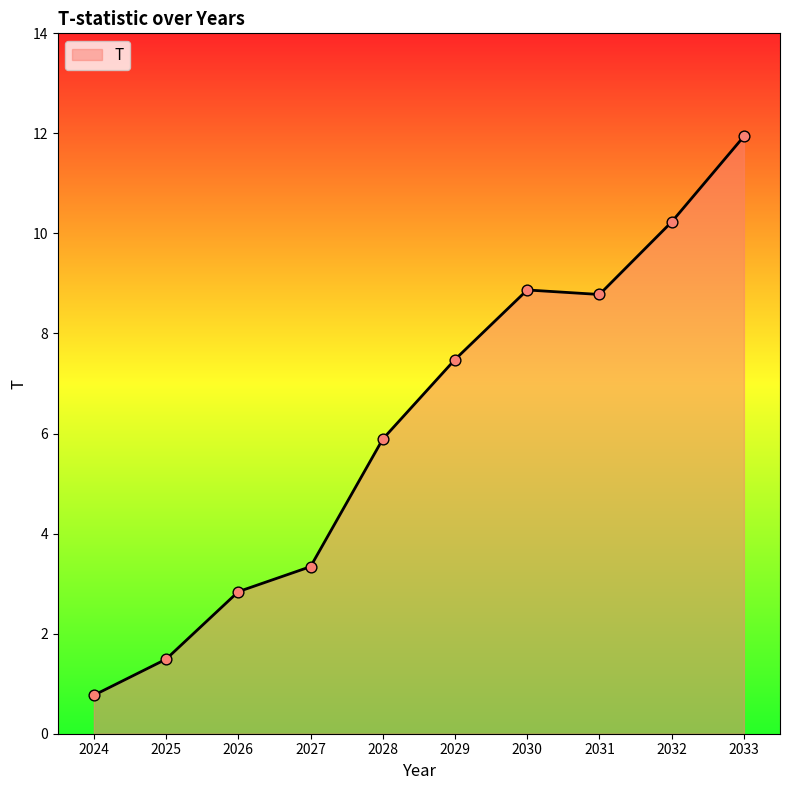

Between 2027 and 2026, which is larger?

2027